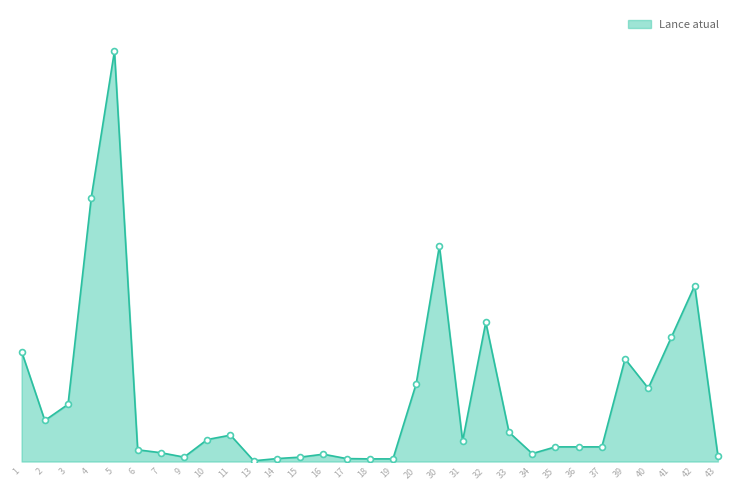

Is this an area chart (filled region under the line)?

Yes